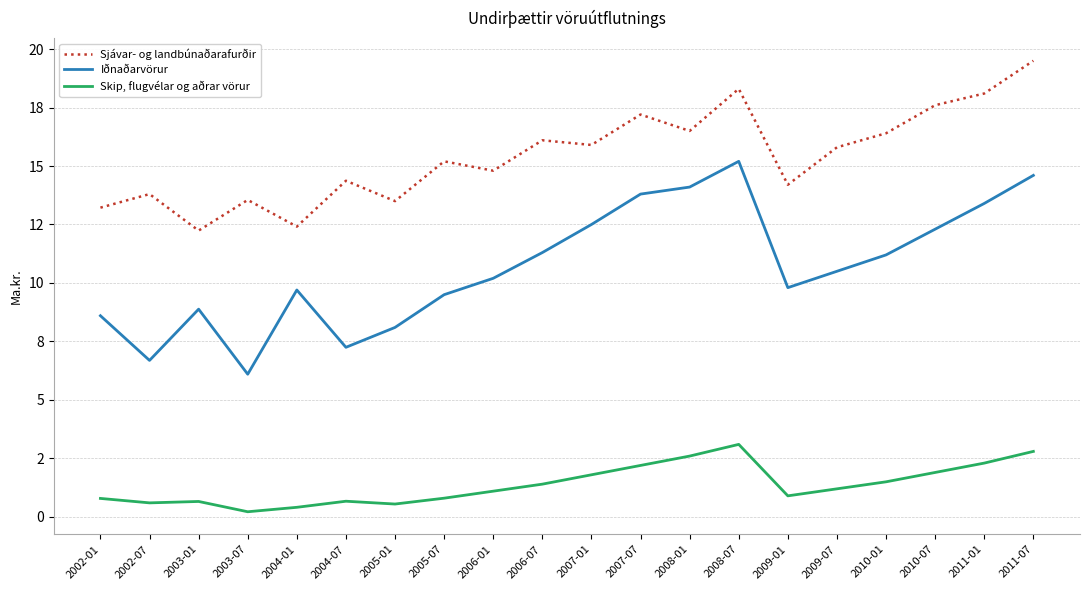

Does the chart have visible grid lines?

Yes